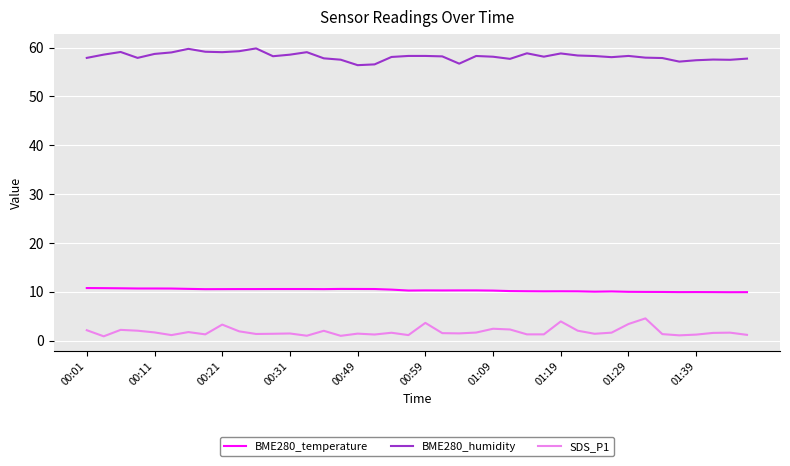

What are all the series names shown in the legend?

BME280_temperature, BME280_humidity, SDS_P1